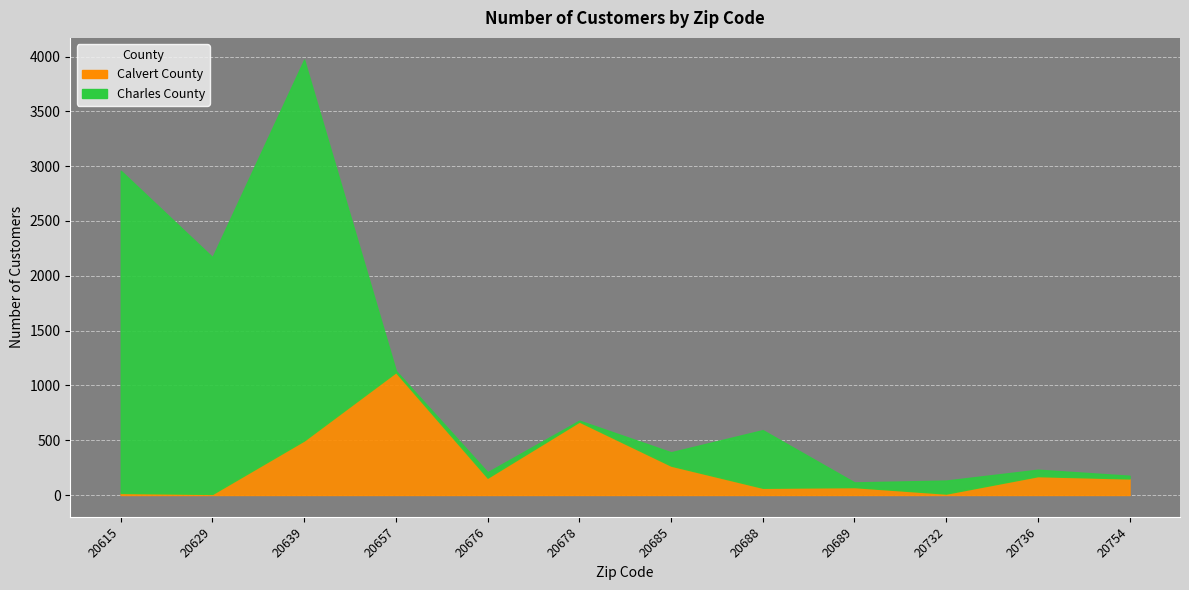

How many data points in Calvert County are above 158?

5